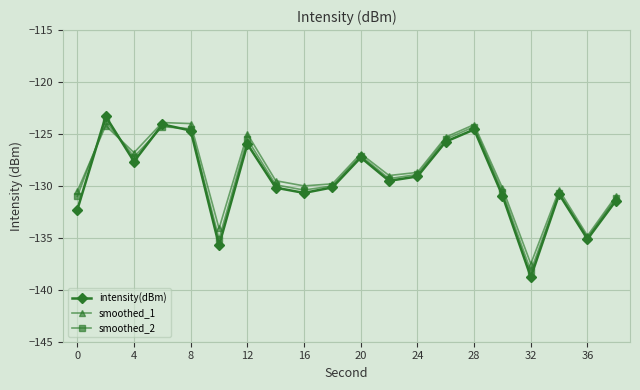

Does the chart have visible grid lines?

Yes